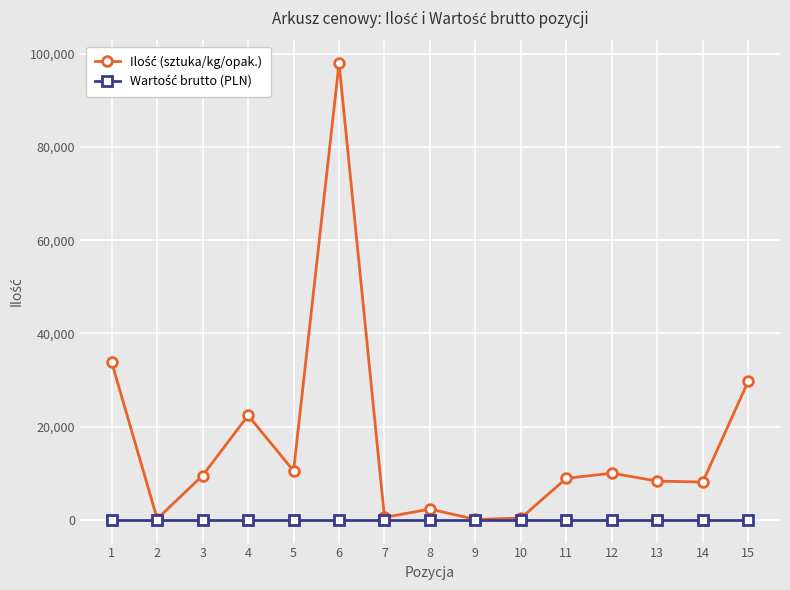

At which category is the sum across all series the highest?

6